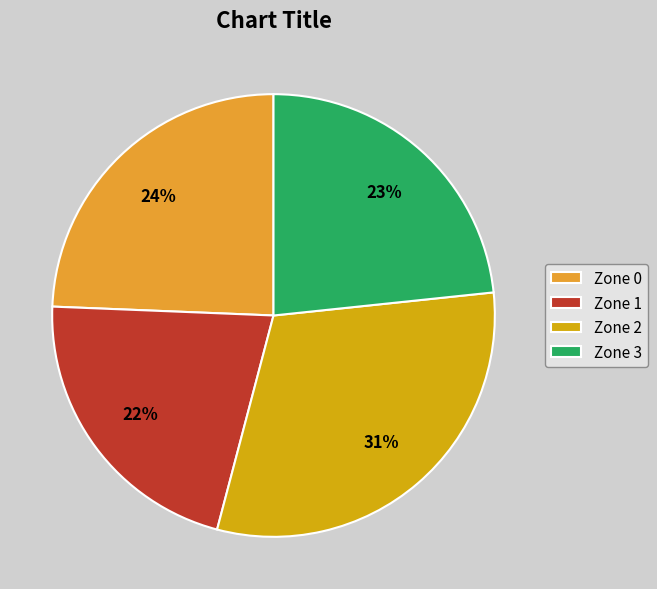

How many segments does this pie chart have?

4